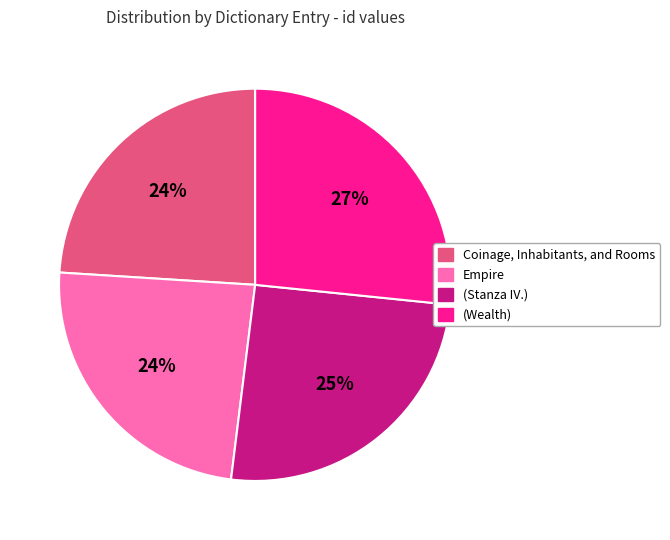

To the nearest percent, what portion does Coinage, Inhabitants, and Rooms represent?

24%